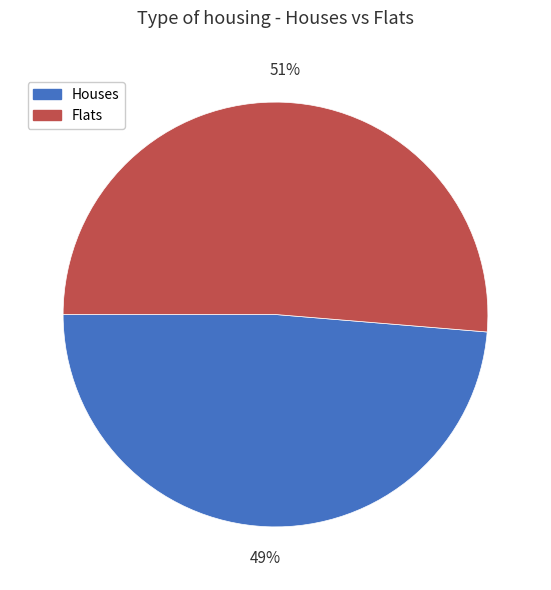

Which slice is the smallest?

Houses